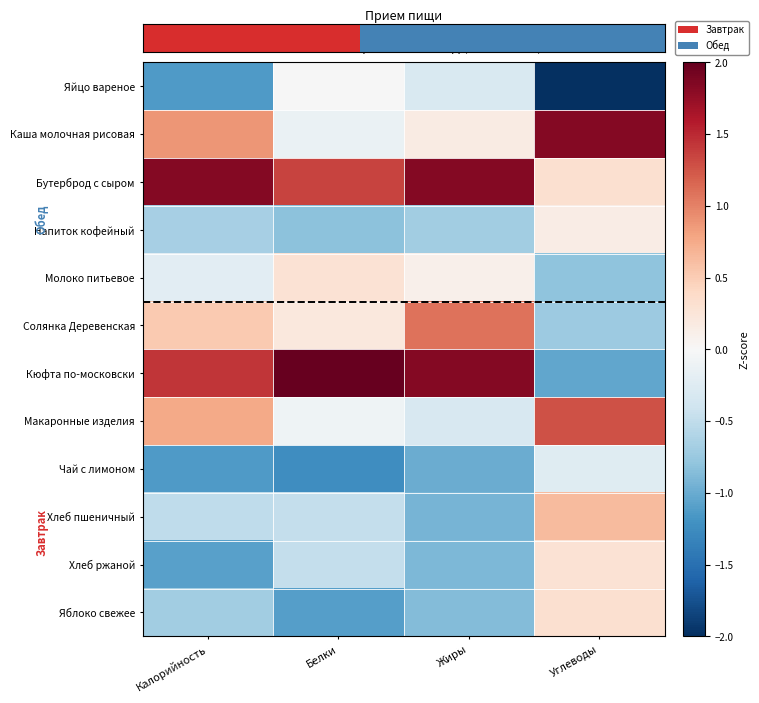

Reading left to right, list all the values displayed in this chart.

Яйцо вареное: Калорийность=-1.1	Белки=-0.0	Жиры=-0.3	Углеводы=-2.0
Каша молочная рисовая: Калорийность=0.9	Белки=-0.1	Жиры=0.2	Углеводы=1.8
Бутерброд с сыром: Калорийность=1.8	Белки=1.3	Жиры=1.8	Углеводы=0.3
Напиток кофейный: Калорийность=-0.7	Белки=-0.8	Жиры=-0.7	Углеводы=0.1
Молоко питьевое: Калорийность=-0.2	Белки=0.3	Жиры=0.1	Углеводы=-0.8
Солянка Деревенская: Калорийность=0.5	Белки=0.2	Жиры=1.1	Углеводы=-0.7
Кюфта по-московски: Калорийность=1.4	Белки=2.5	Жиры=1.8	Углеводы=-1.0
Макаронные изделия: Калорийность=0.8	Белки=-0.1	Жиры=-0.3	Углеводы=1.3
Чай с лимоном: Калорийность=-1.1	Белки=-1.2	Жиры=-1.0	Углеводы=-0.2
Хлеб пшеничный: Калорийность=-0.5	Белки=-0.5	Жиры=-0.9	Углеводы=0.6
Хлеб ржаной: Калорийность=-1.1	Белки=-0.5	Жиры=-0.9	Углеводы=0.3
Яблоко свежее: Калорийность=-0.7	Белки=-1.1	Жиры=-0.9	Углеводы=0.3